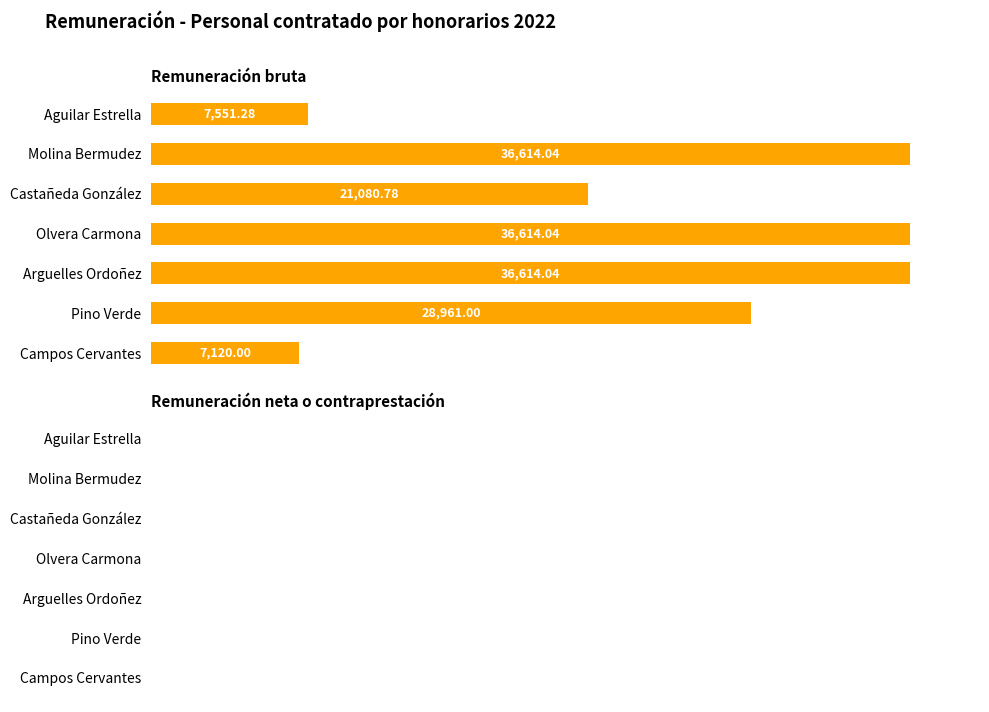

Which category has the lowest value across all series?

Campos Cervantes